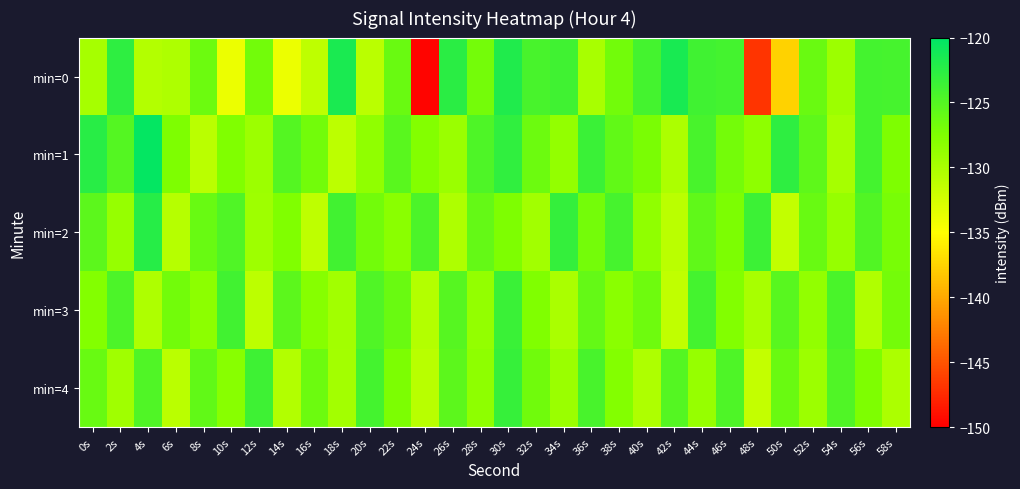

Reading left to right, list all the values displayed in this chart.

min=0: 0s=-129.8	2s=-122.8	4s=-130.6	6s=-130.3	8s=-126.3	10s=-133.9	12s=-126.8	14s=-133.9	16s=-131.1	18s=-121.6	20s=-131.0	22s=-126.3	24s=-149.7	26s=-122.6	28s=-126.9	30s=-121.9	32s=-124.3	34s=-123.8	36s=-129.9	38s=-126.8	40s=-124.1	42s=-121.5	44s=-123.8	46s=-124.0	48s=-146.8	50s=-137.6	52s=-126.2	54s=-129.2	56s=-124.0	58s=-124.2
min=1: 0s=-122.4	2s=-125.0	4s=-120.3	6s=-127.4	8s=-130.9	10s=-127.6	12s=-129.1	14s=-125.0	16s=-126.8	18s=-131.0	20s=-128.5	22s=-125.3	24s=-127.8	26s=-129.1	28s=-124.6	30s=-122.9	32s=-126.4	34s=-128.7	36s=-123.5	38s=-125.8	40s=-127.2	42s=-130.1	44s=-124.3	46s=-126.9	48s=-128.4	50s=-122.7	52s=-125.6	54s=-129.8	56s=-124.1	58s=-127.5
min=2: 0s=-125.4	2s=-128.9	4s=-122.3	6s=-130.7	8s=-126.1	10s=-124.8	12s=-129.3	14s=-127.6	16s=-131.2	18s=-123.9	20s=-126.7	22s=-128.1	24s=-124.5	26s=-130.3	28s=-125.9	30s=-127.4	32s=-129.6	34s=-123.1	36s=-126.8	38s=-124.2	40s=-128.5	42s=-130.9	44s=-125.7	46s=-127.3	48s=-123.6	50s=-131.4	52s=-126.2	54s=-128.8	56s=-124.9	58s=-127.1
min=3: 0s=-127.8	2s=-124.5	4s=-130.2	6s=-126.7	8s=-128.3	10s=-123.9	12s=-131.1	14s=-125.4	16s=-127.9	18s=-129.5	20s=-124.8	22s=-126.3	24s=-130.6	26s=-125.1	28s=-128.7	30s=-123.4	32s=-127.6	34s=-130.0	36s=-125.9	38s=-128.2	40s=-126.5	42s=-131.3	44s=-124.1	46s=-127.7	48s=-129.9	50s=-125.2	52s=-128.6	54s=-124.4	56s=-130.4	58s=-126.9
min=4: 0s=-126.1	2s=-129.4	4s=-124.7	6s=-131.0	8s=-125.8	10s=-128.0	12s=-123.7	14s=-130.5	16s=-126.4	18s=-129.7	20s=-124.0	22s=-127.3	24s=-130.8	26s=-125.5	28s=-128.4	30s=-123.2	32s=-126.6	34s=-129.1	36s=-124.3	38s=-127.8	40s=-130.3	42s=-125.0	44s=-128.9	46s=-124.6	48s=-131.5	50s=-126.3	52s=-129.2	54s=-124.8	56s=-127.5	58s=-130.1